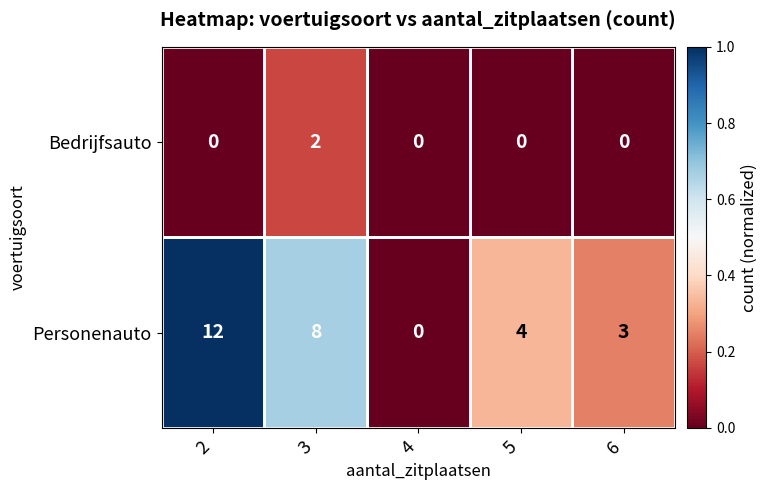

Count the number of data series in this chart.

2